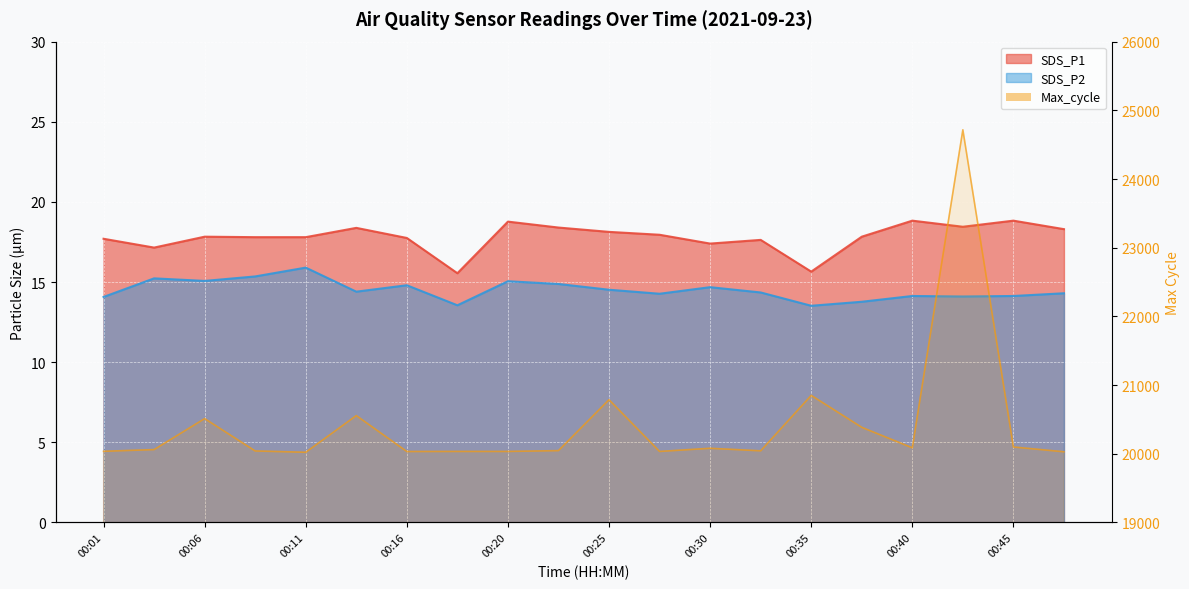

True or false: SDS_P2 and Max_cycle intersect in this chart.

False